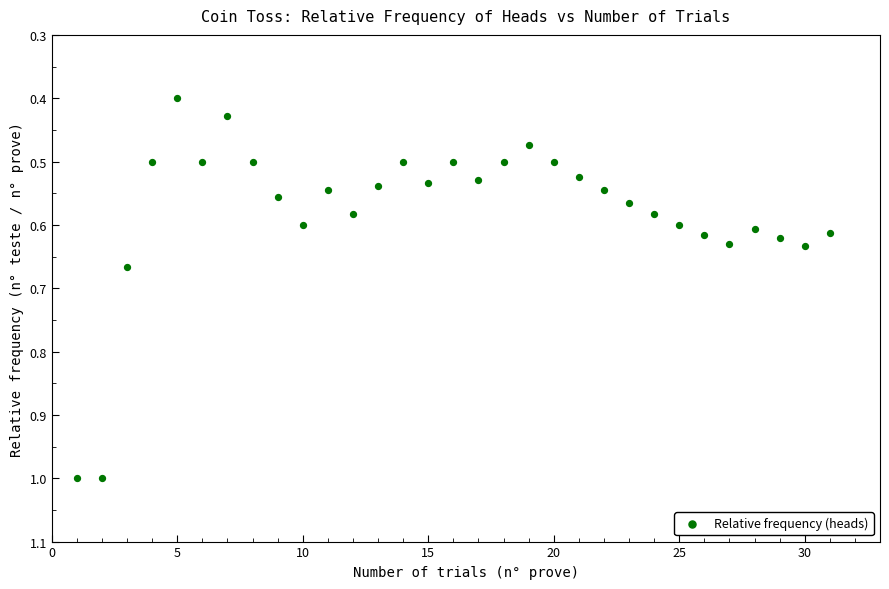

What is the range of X values (max minus min)?

30.0